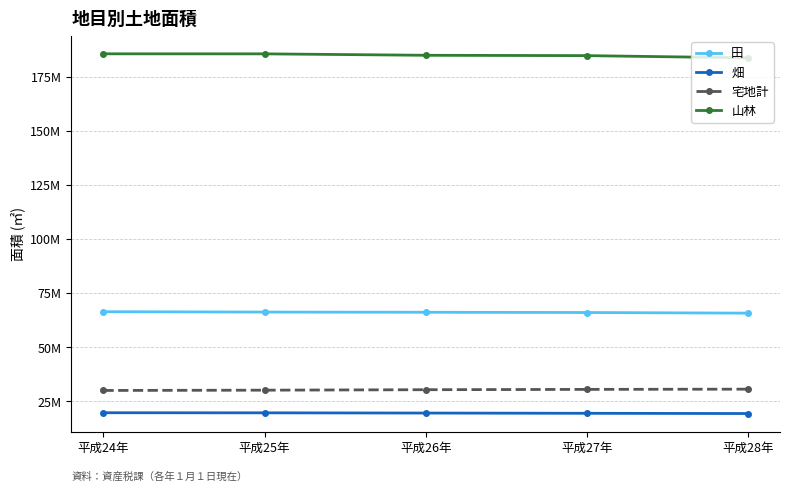

Does the chart display data point markers on the line(s)?

Yes